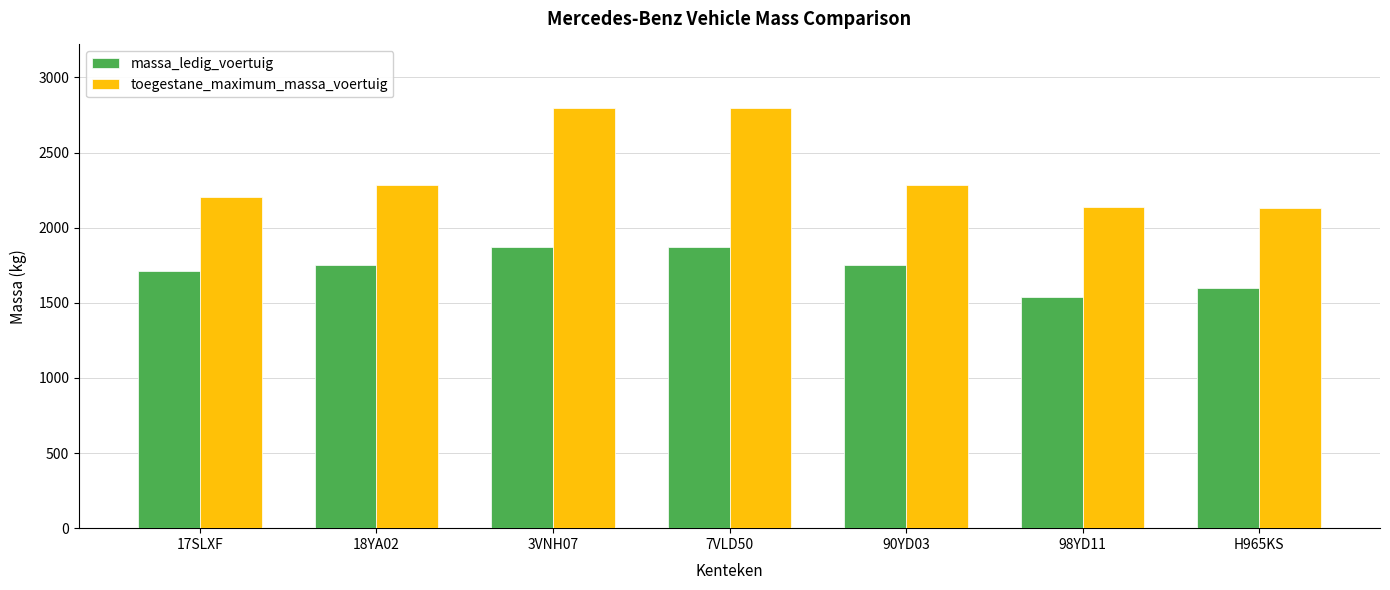

What is the difference between the highest and lowest values at 90YD03?

535